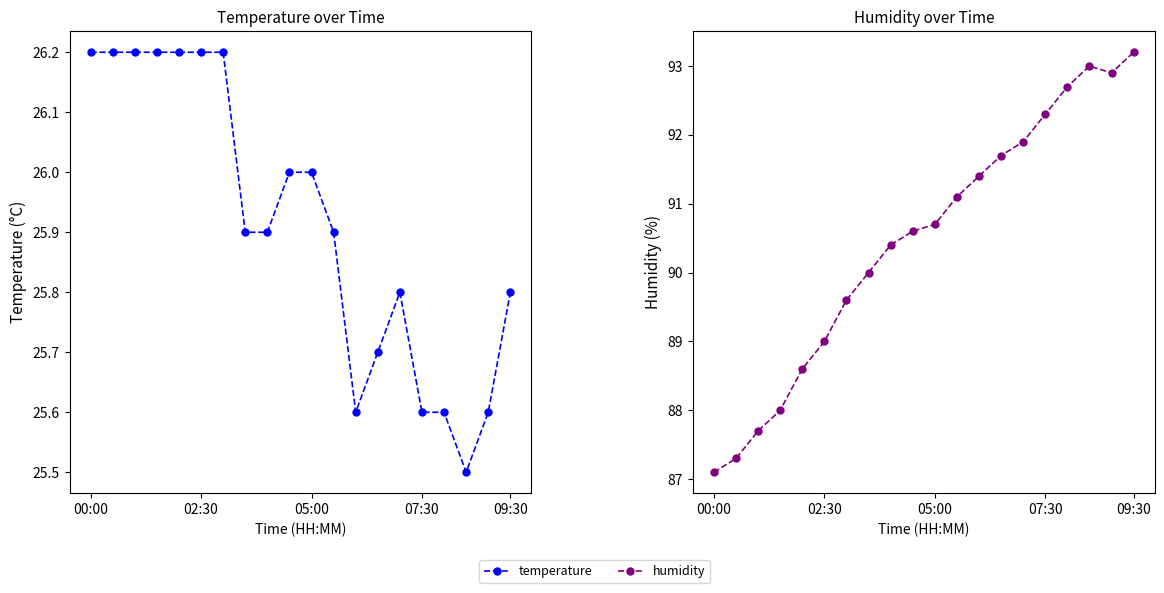

At which category does temperature reach its first local valley?

12